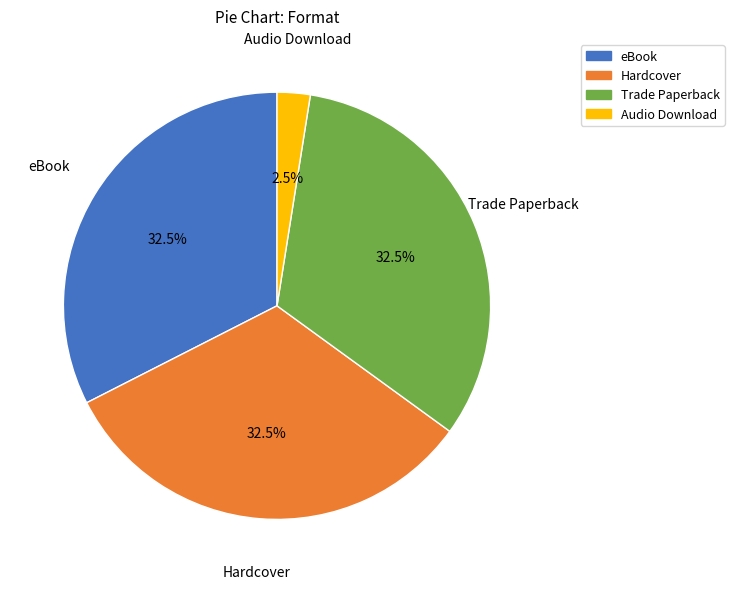

Is there a majority slice in this chart?

No